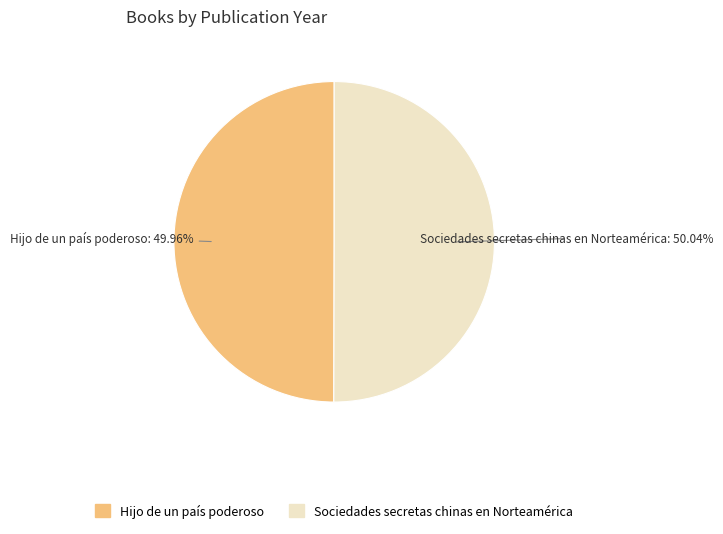

Is there a majority slice in this chart?

Yes